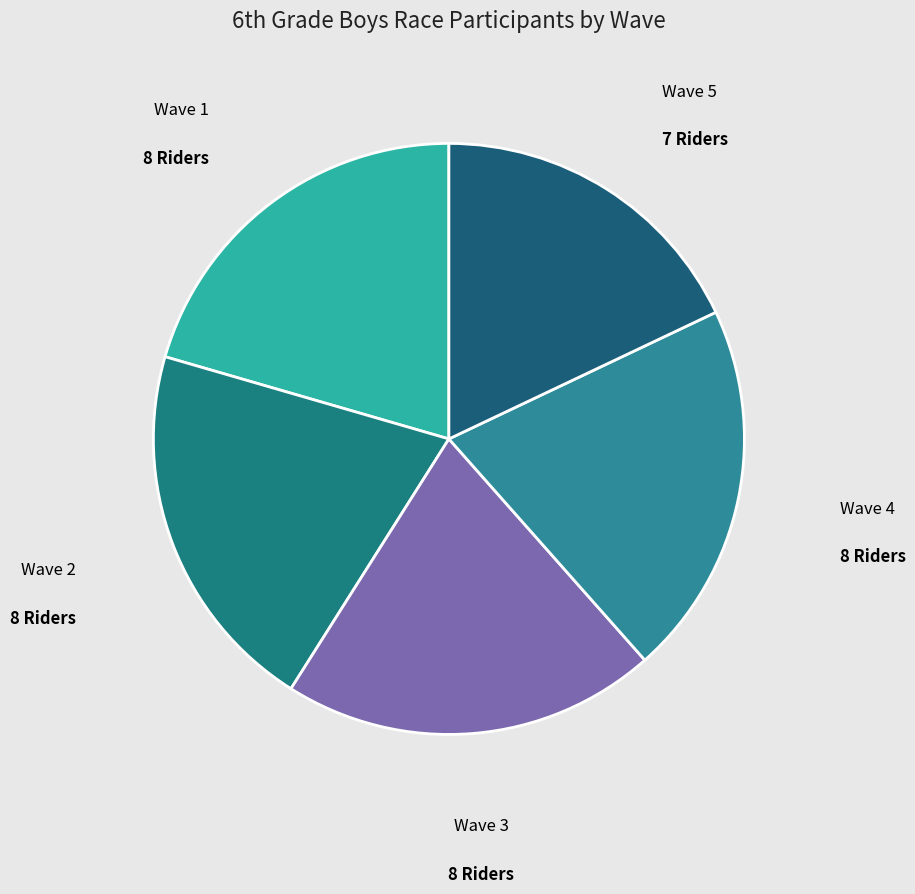

Count the number of slices in the pie.

5